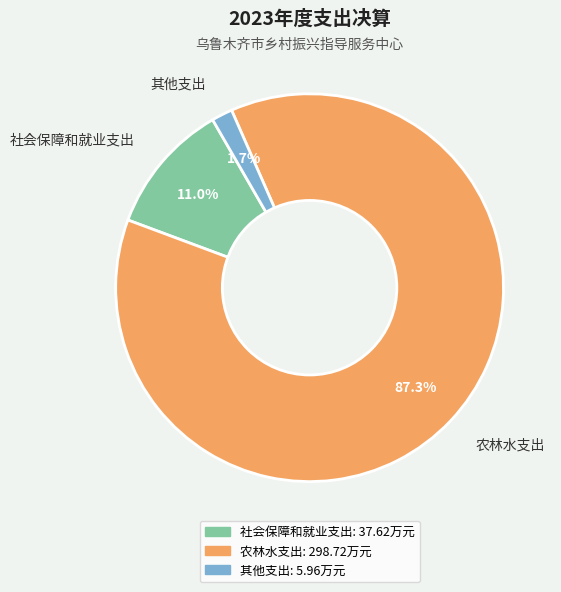

Is it true that 社会保障和就业支出 is 1% of the pie?

False